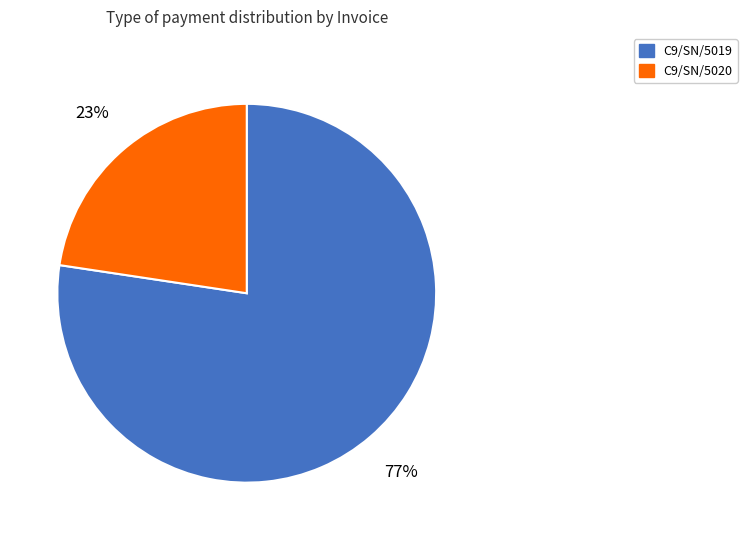

To the nearest percent, what portion does C9/SN/5019 represent?

77%